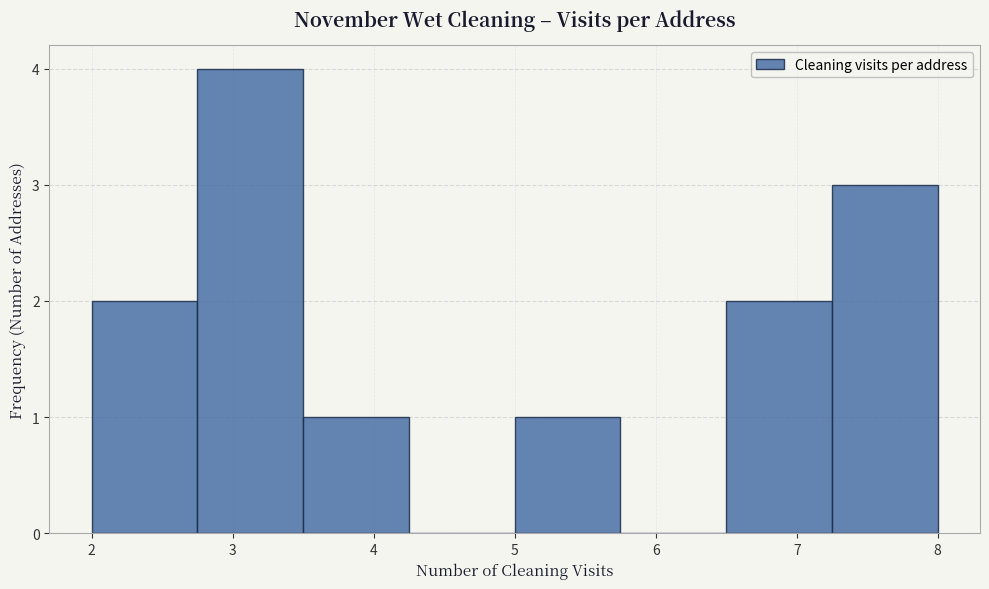

Reading left to right, transcribe this chart: for each bar, give the range it covers on the x-axis and its height. Neither the bar edges nor the heights are printed on the chart, so give them approximately, as read against the axes.

2.00 to 2.75: 2
2.75 to 3.50: 4
3.50 to 4.25: 1
4.25 to 5.00: 0
5.00 to 5.75: 1
5.75 to 6.50: 0
6.50 to 7.25: 2
7.25 to 8.00: 3